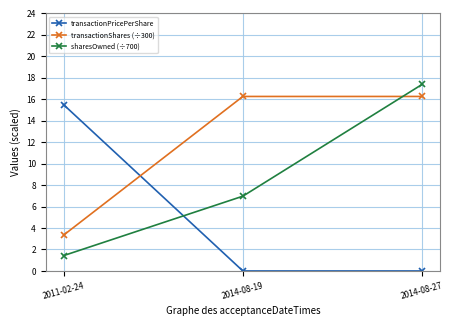

What is the difference between the maximum and minimum values in the sharesOwned (÷700) series?

16.0